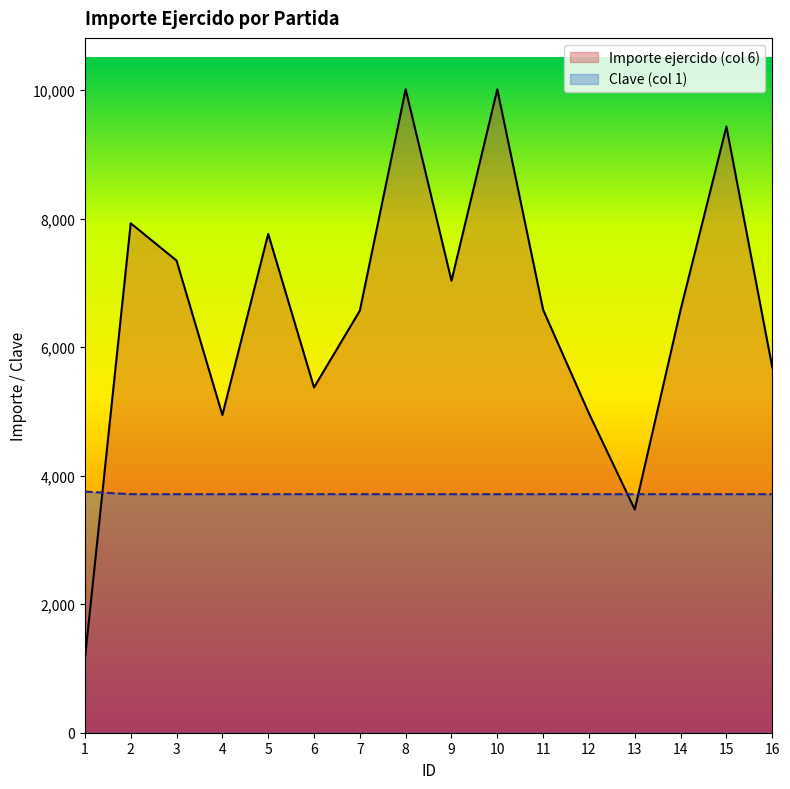

The value of Clave (col 1) at 16 is 5199.7. True or false?

False